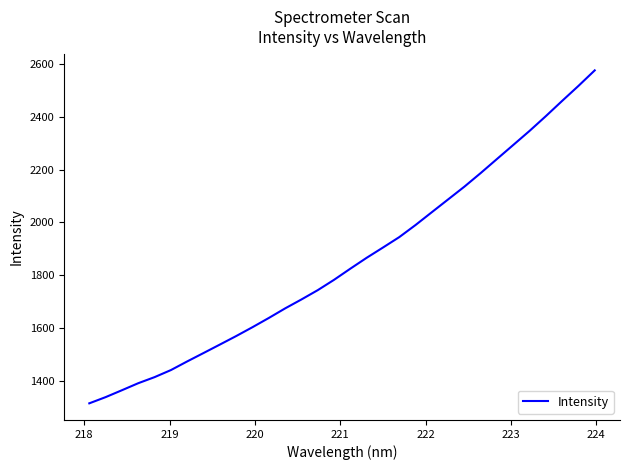

True or false: there are more than 1 points higher than both neighbors.

False